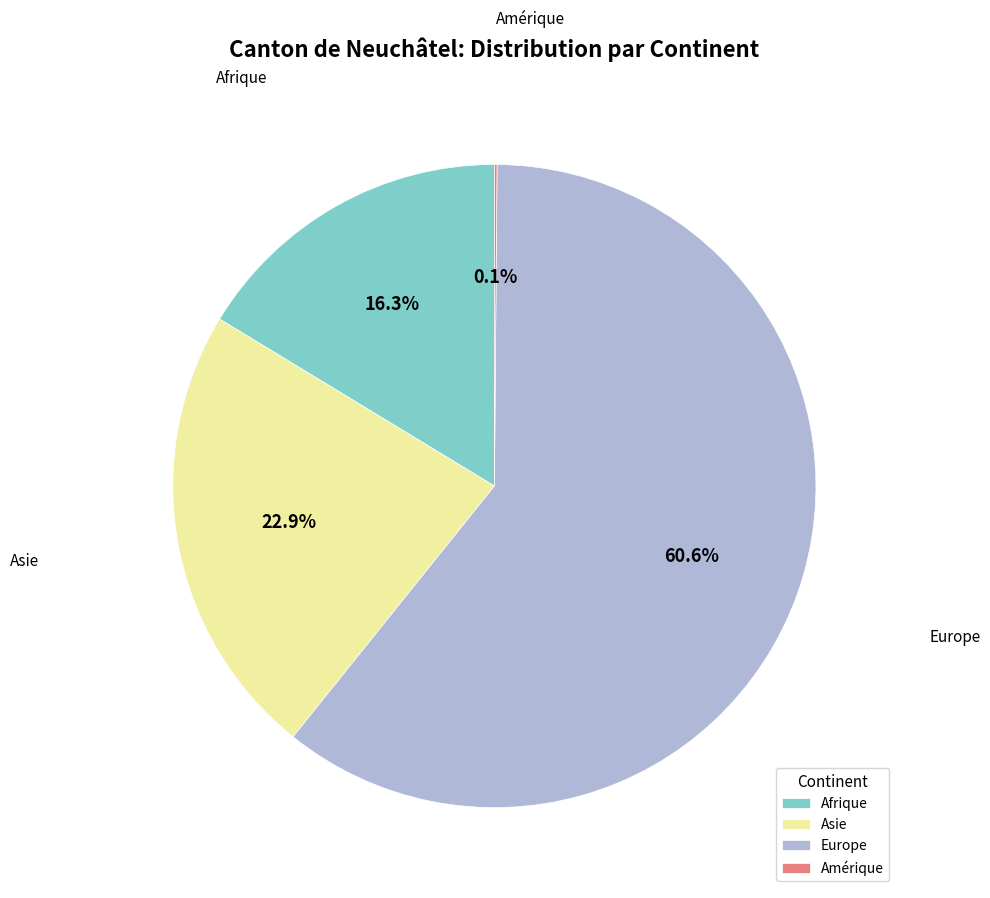

What is the ratio of the value at Afrique to the value at Europe?

0.3